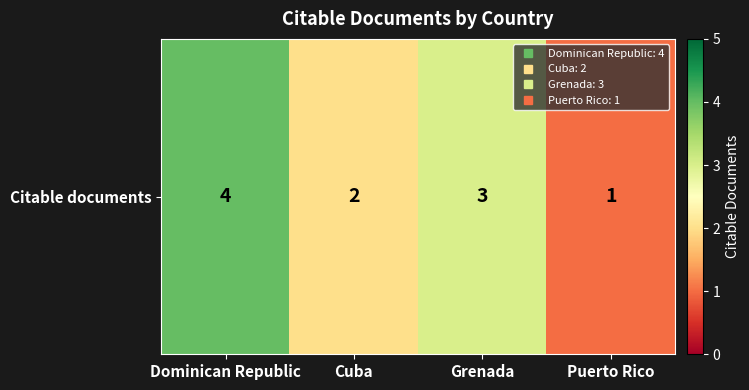

How many values are below 3?

2